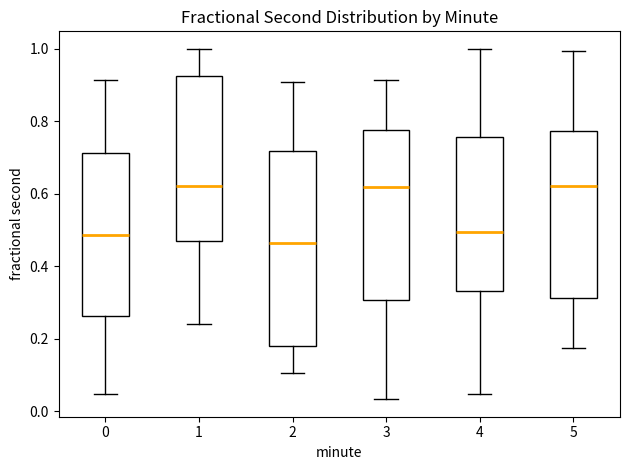

Which box is the tallest, from its lower edge to its upper edge?

2